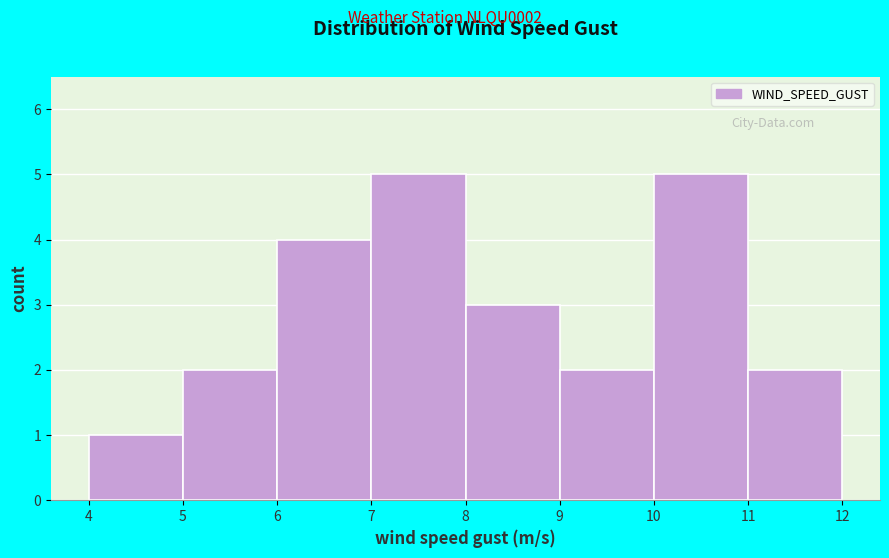

Reading left to right, transcribe this chart: for each bar, give the range it covers on the x-axis and its height. The values are not printed on the chart, so give them approximately, as read against the axis.

4 to 5: 1
5 to 6: 2
6 to 7: 4
7 to 8: 5
8 to 9: 3
9 to 10: 2
10 to 11: 5
11 to 12: 2